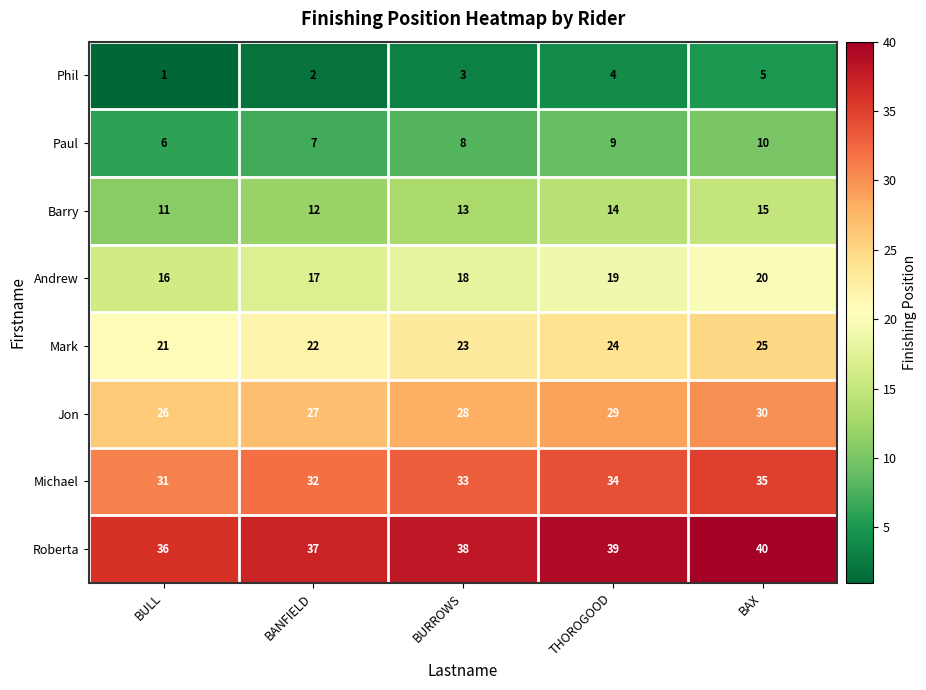

Which series has the largest total across all categories?

Roberta